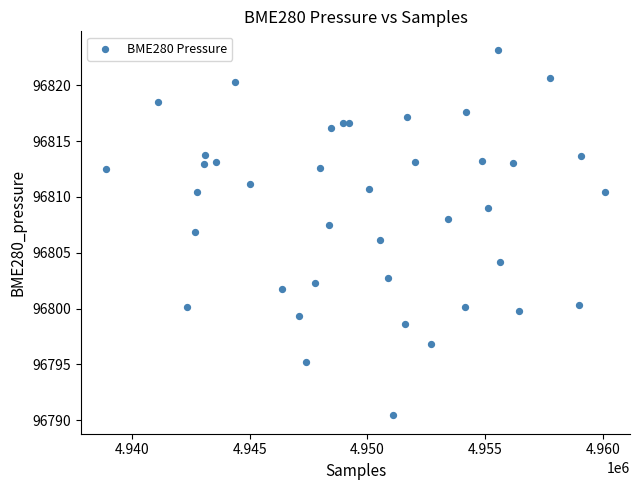

What is the range of X values (max minus min)?

21206.0